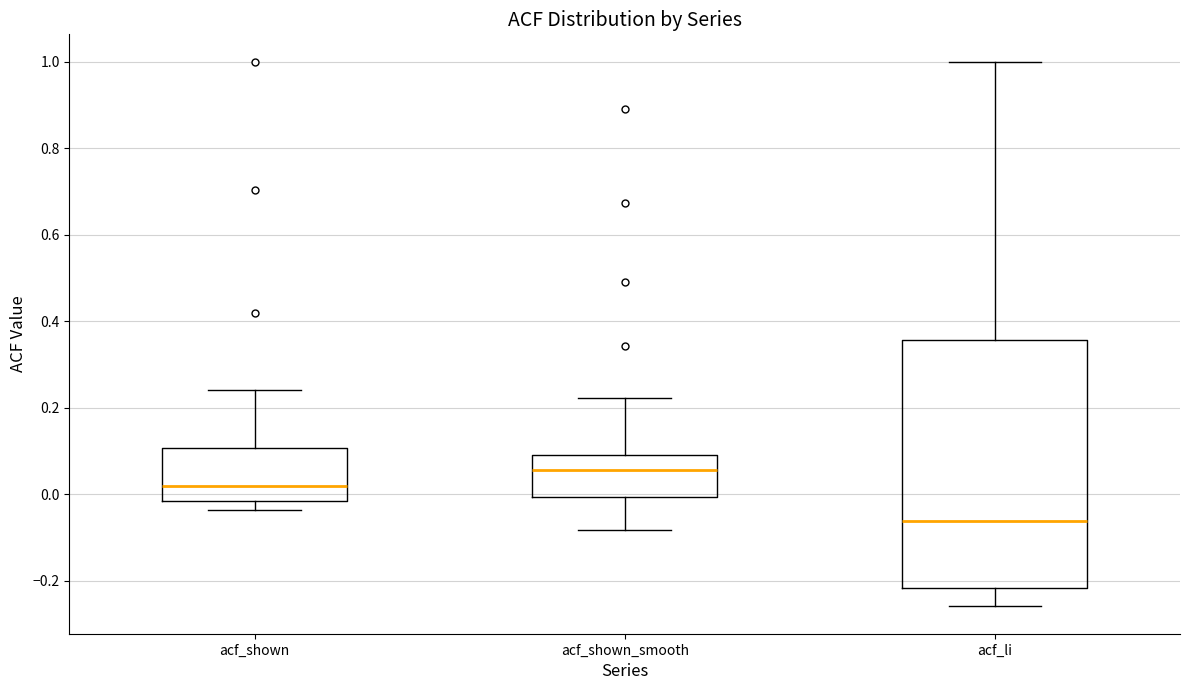

Which box is the tallest, from its lower edge to its upper edge?

acf_li